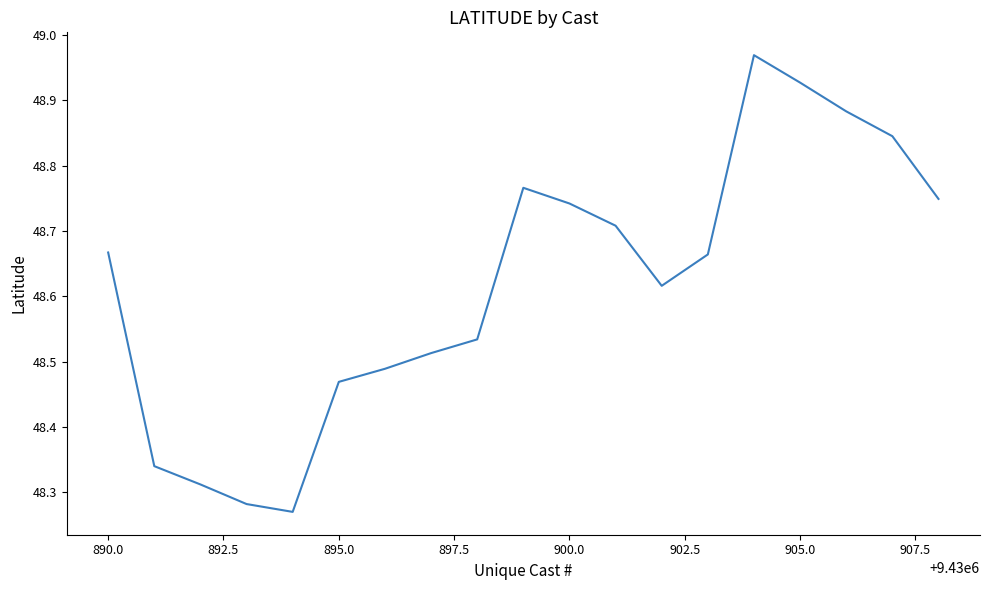

What is the difference between the maximum and minimum values?

0.7